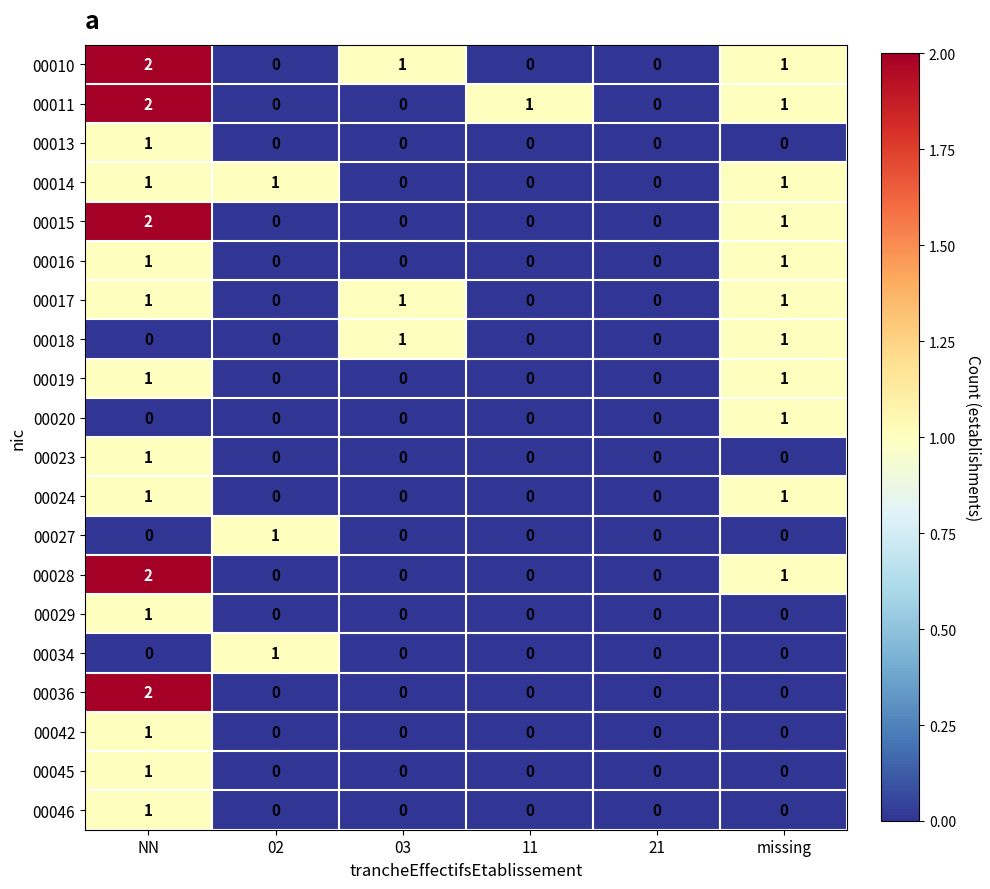

How many categories are shown in the chart?

6